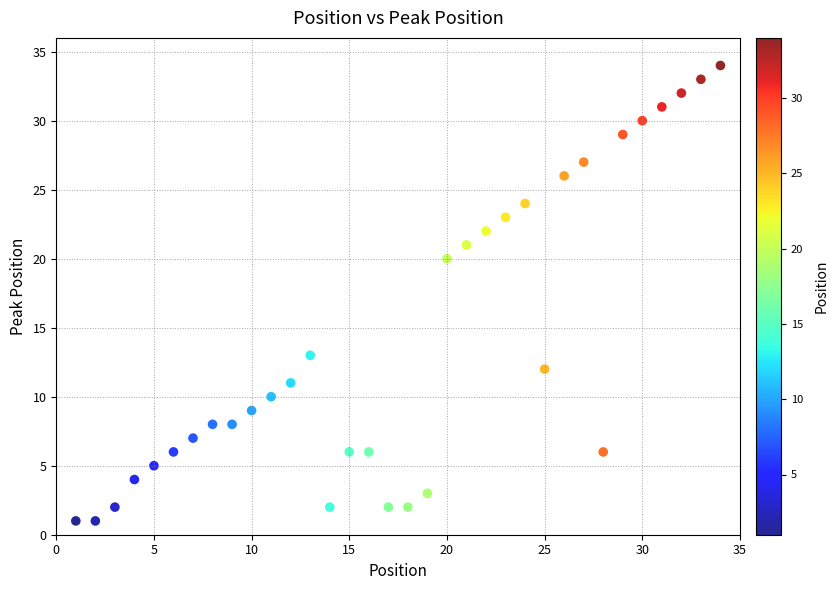

What is the range of Y values (max minus min)?

33